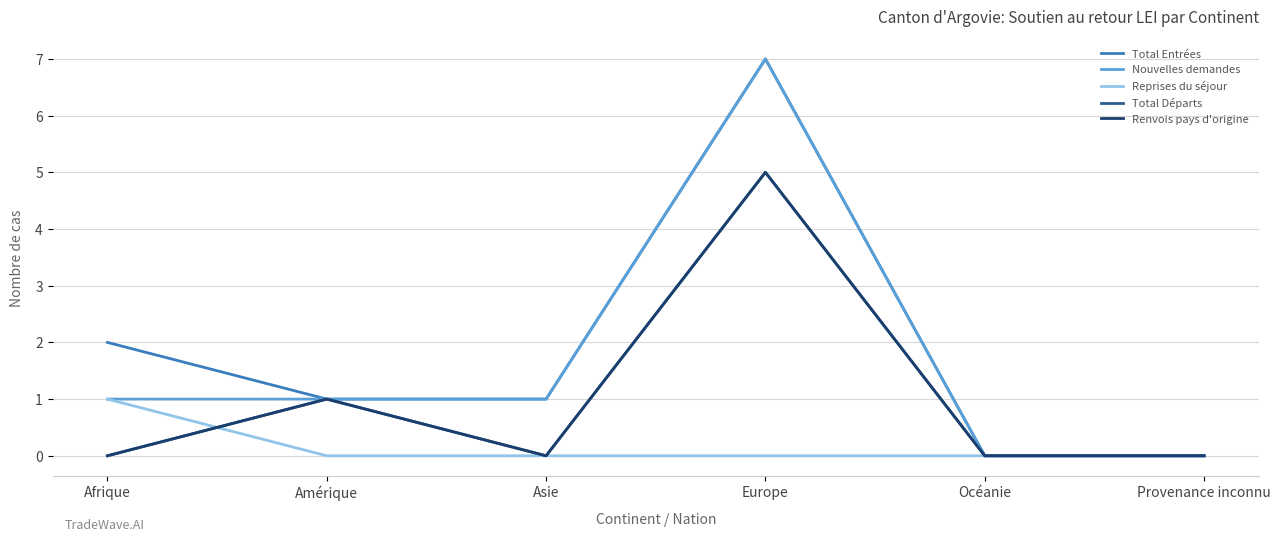

At which category is the sum across all series the highest?

Europe